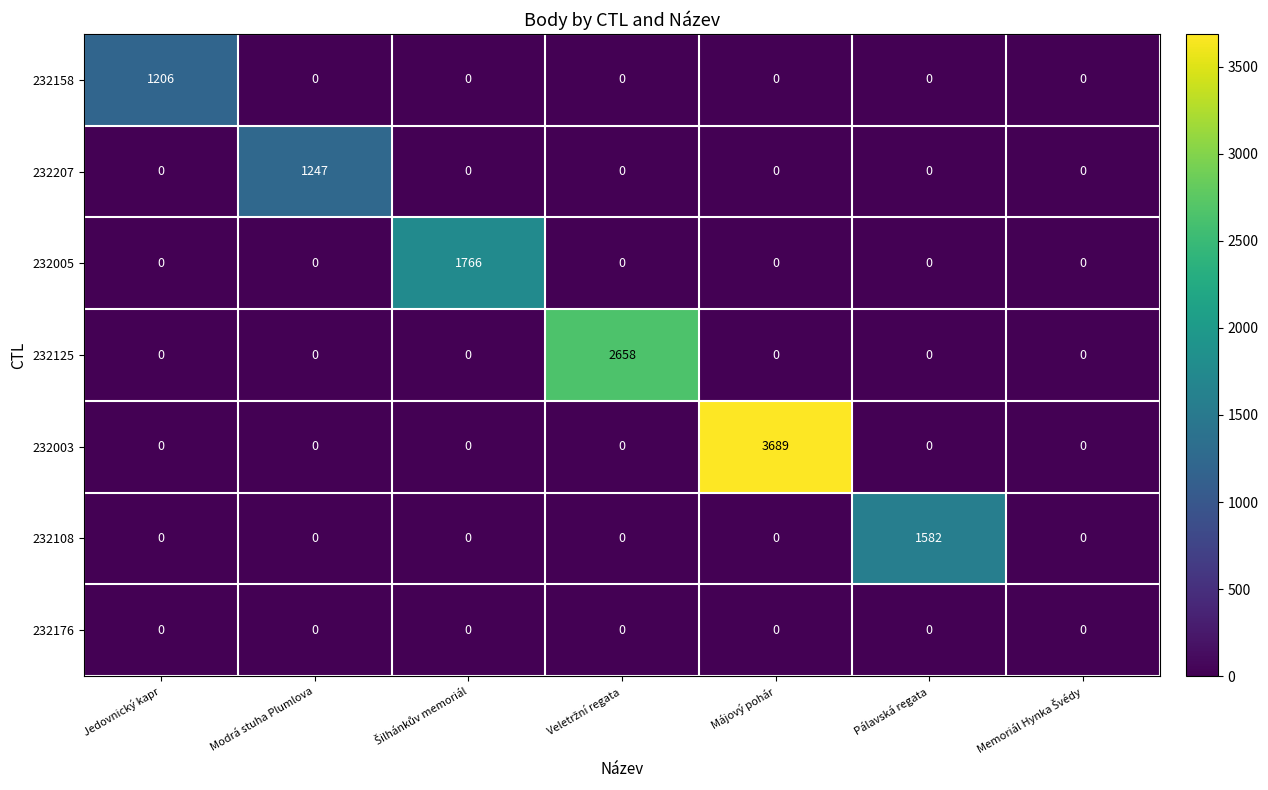

What is the difference between the maximum and minimum values in the 232005 series?

1766